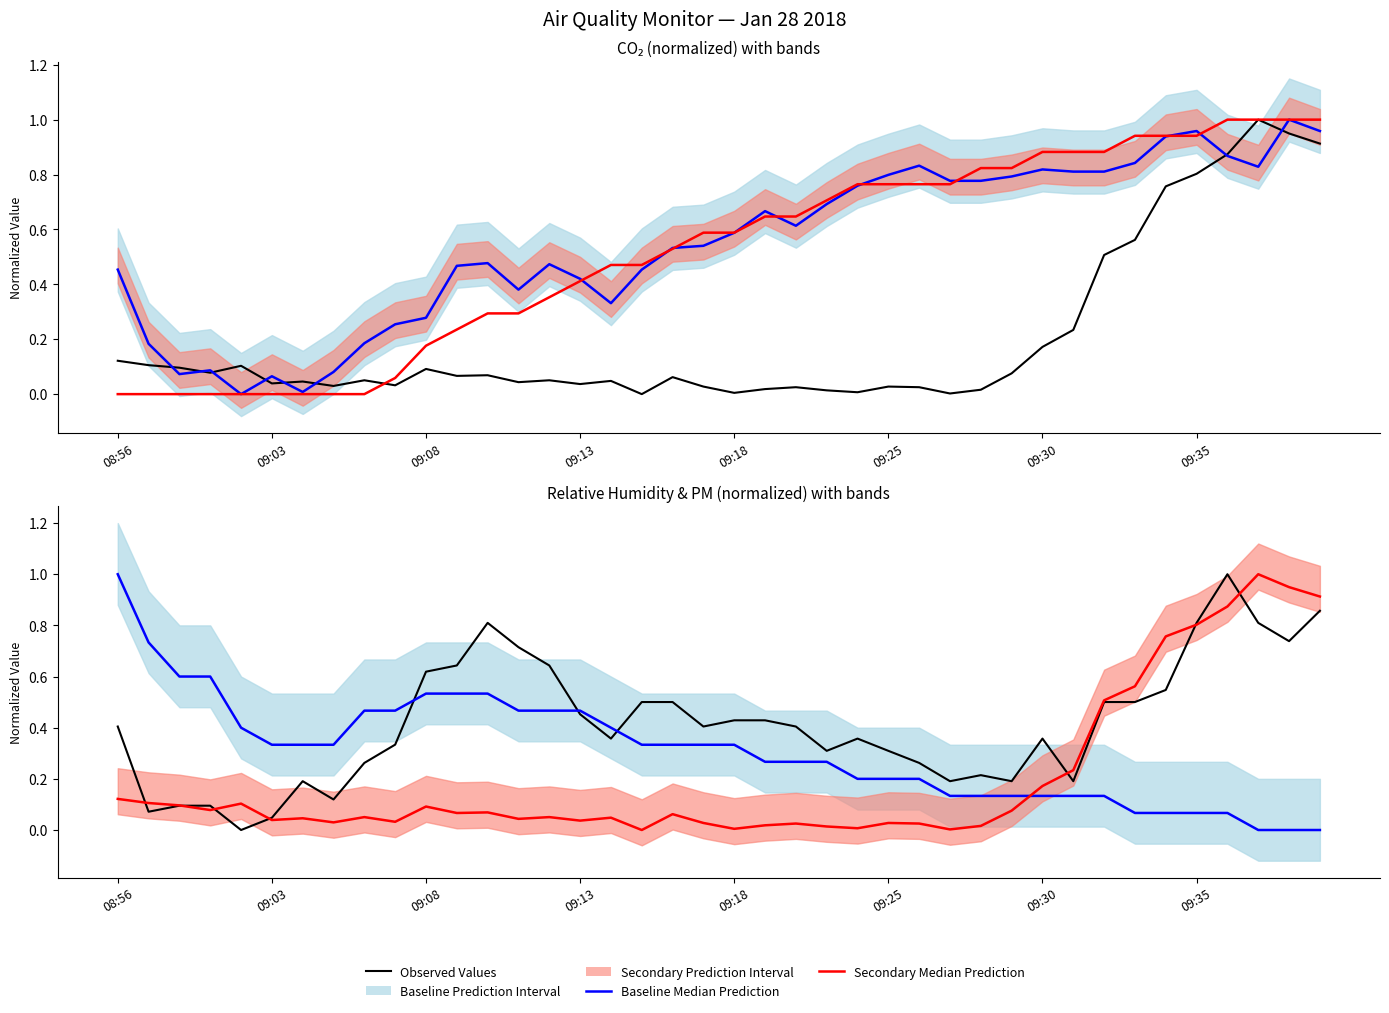

How many categories are shown in the chart?

40